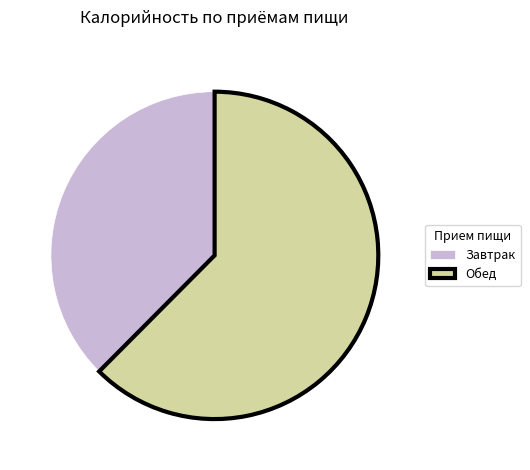

Does Завтрак account for over 50% of the chart?

No